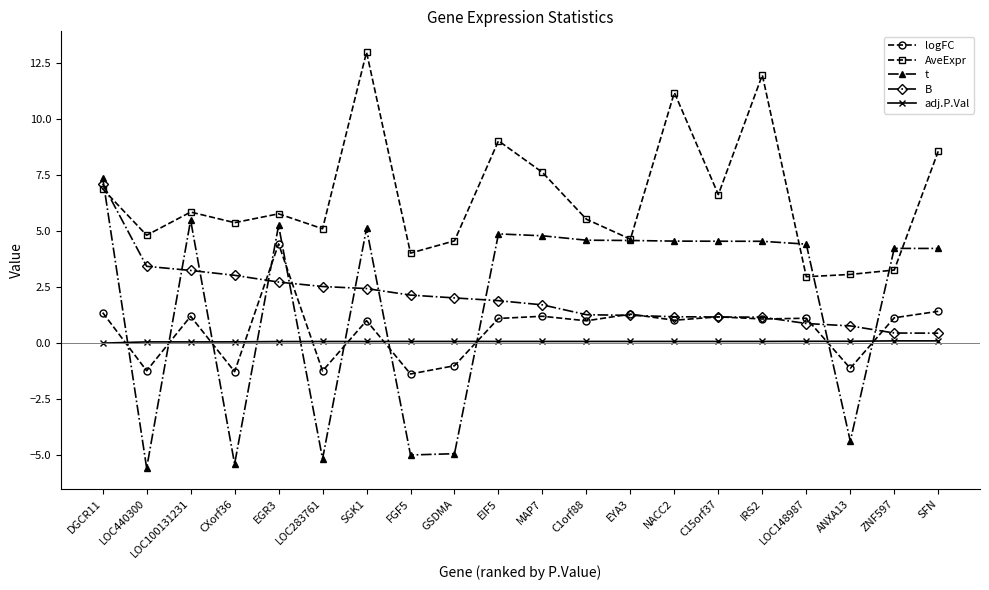

How many lines are shown in the chart?

5